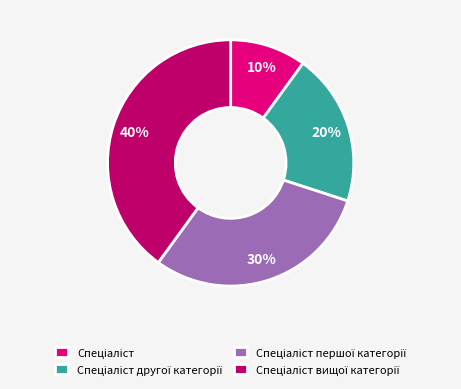

How many segments does this pie chart have?

4